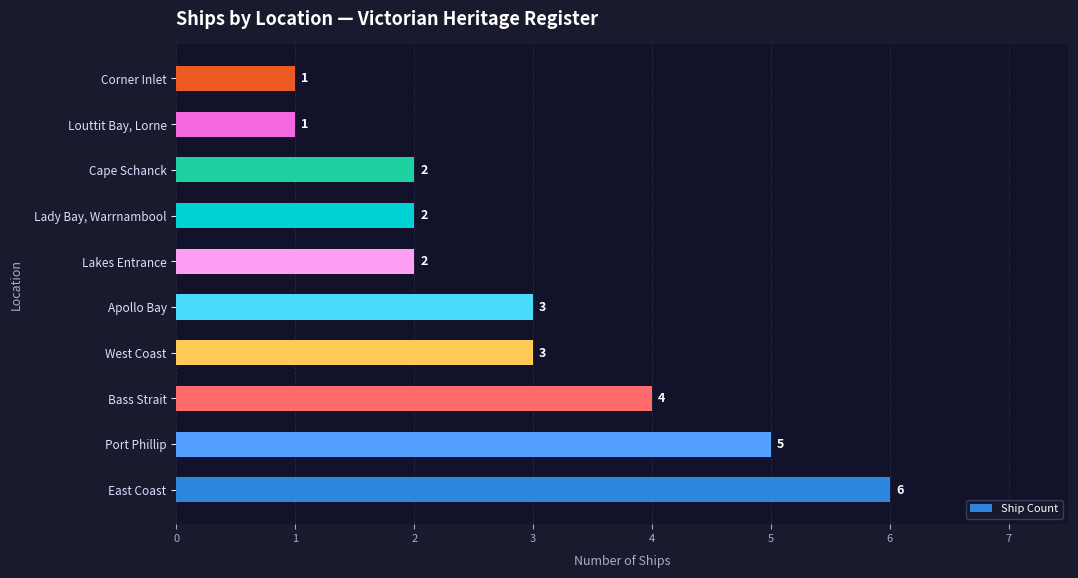

True or false: the data shows 4 at Bass Strait.

True